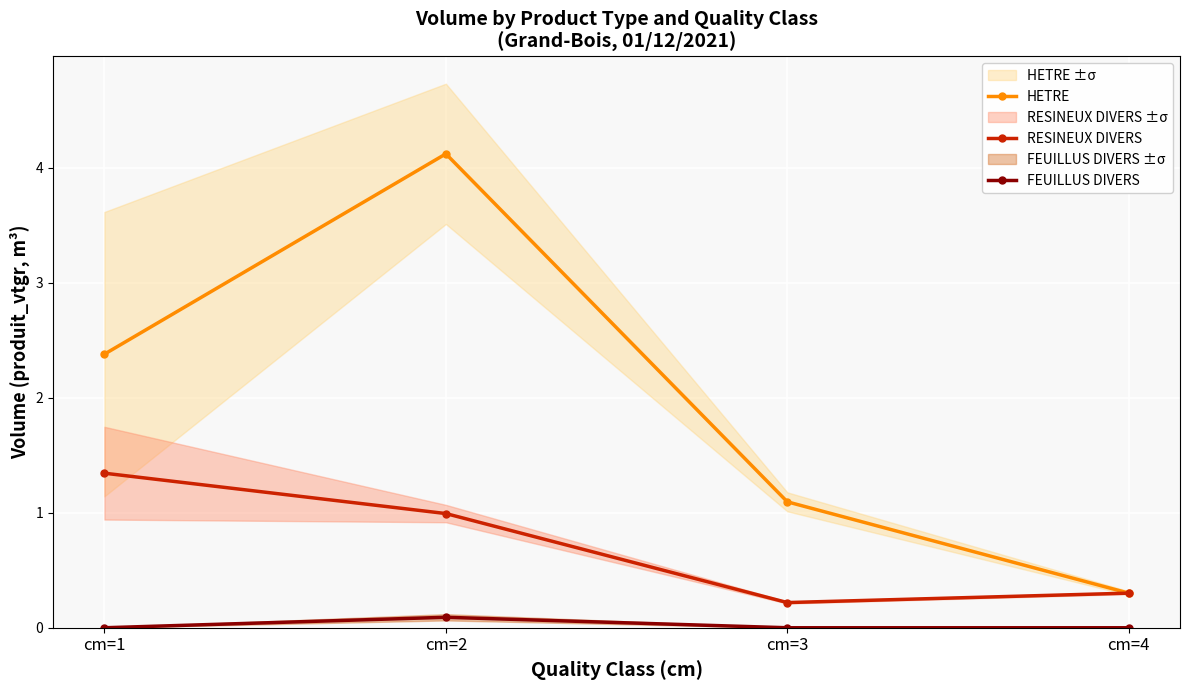

What is the difference between the maximum and minimum values in the RESINEUX DIVERS series?

1.1